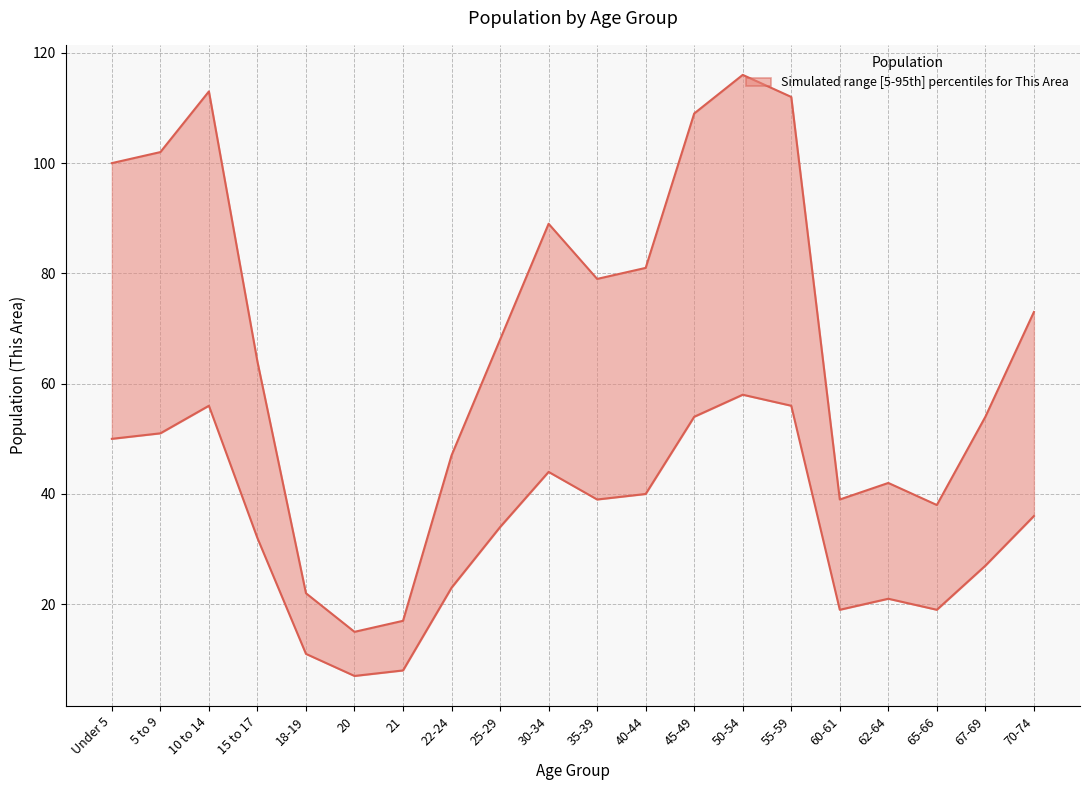

What is the difference between the second highest and second lowest values in the lower series?

48